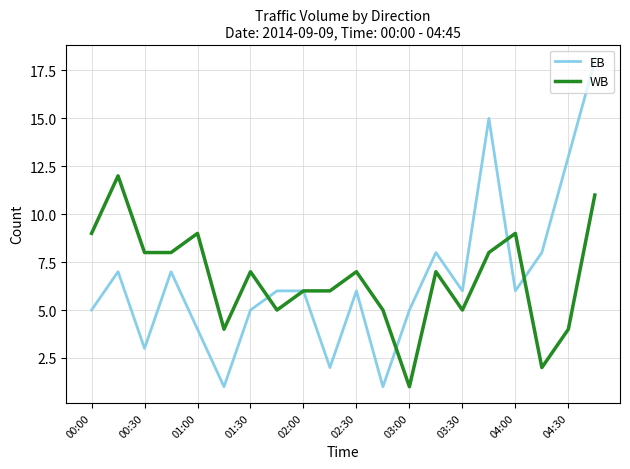

What is the greatest value displayed?

18